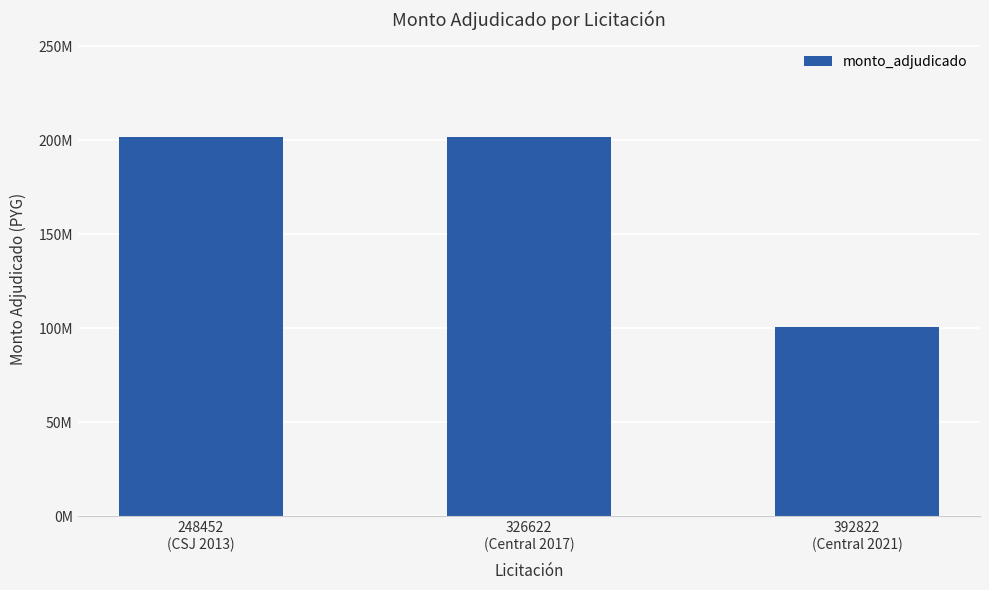

True or false: the data shows 201600000 at 326622
(Central 2017).

True